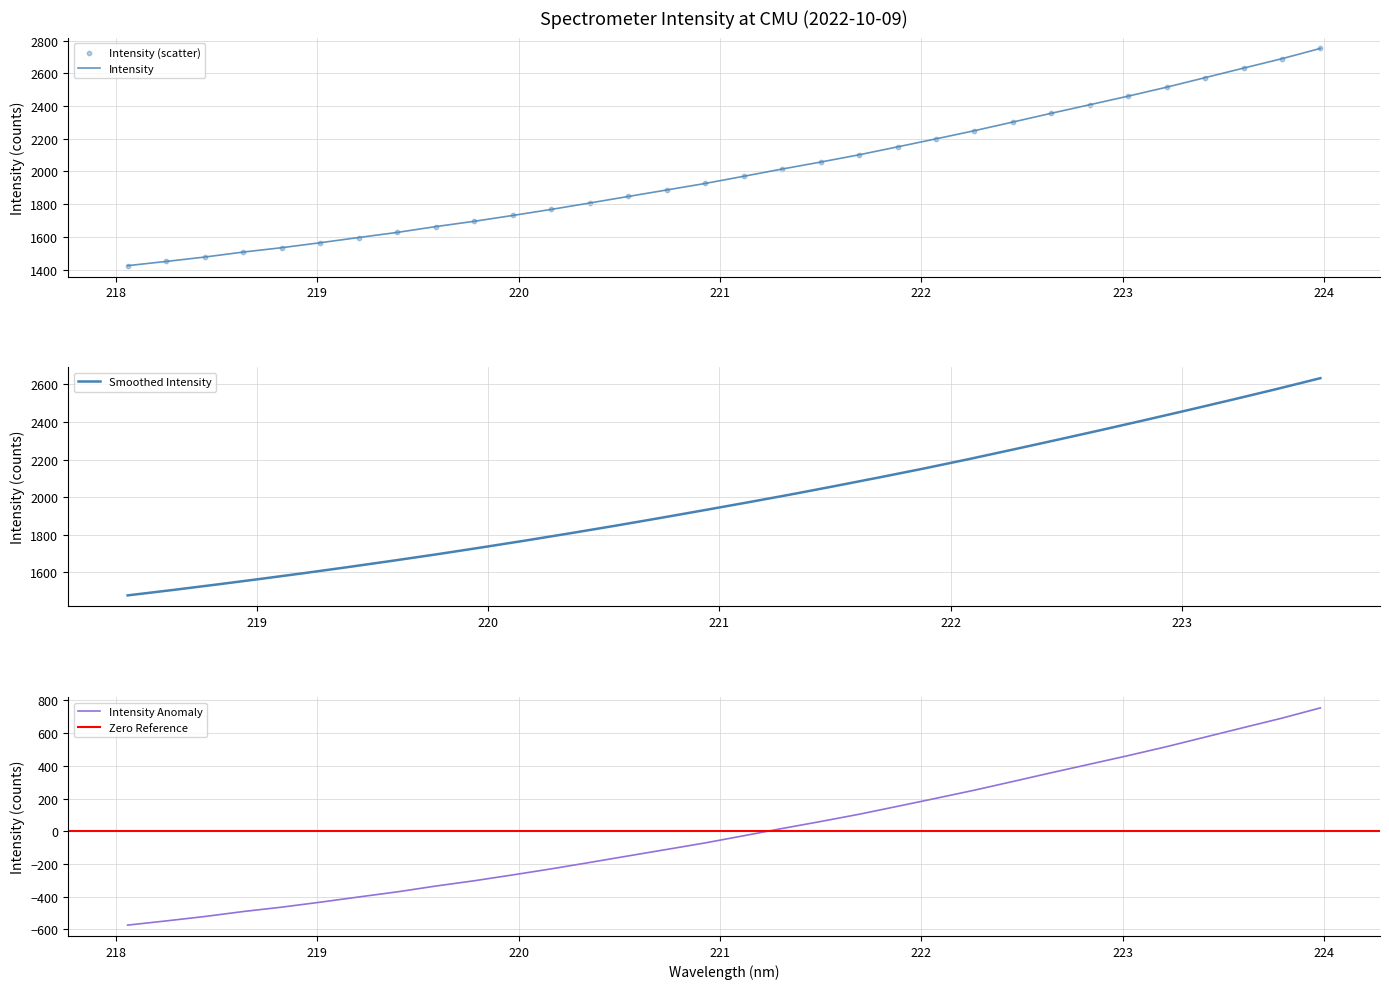

What is the lowest value of the Intensity series?

1424.1